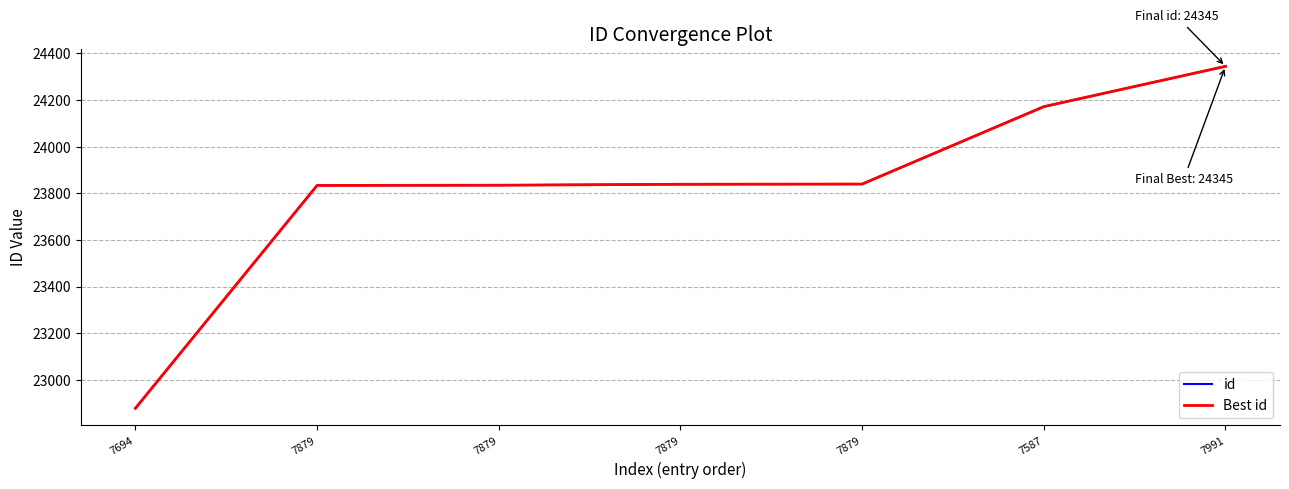

What is the label of the 4th point from the left?

7879